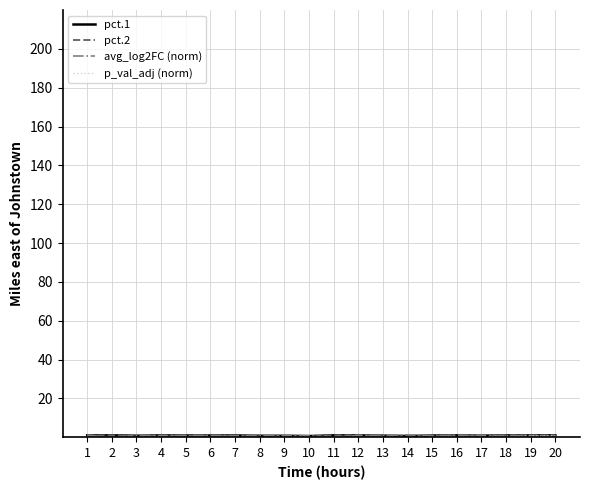

Does the chart display data point markers on the line(s)?

No